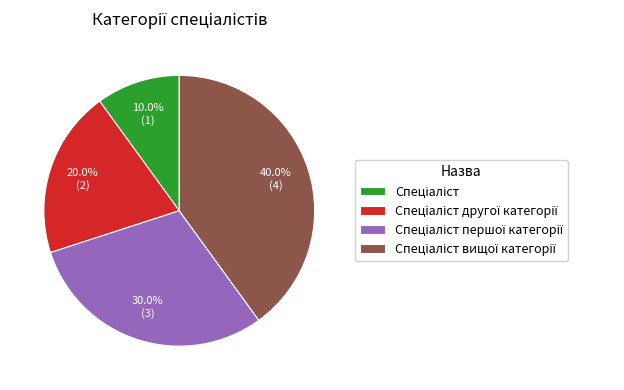

Is there a majority slice in this chart?

No